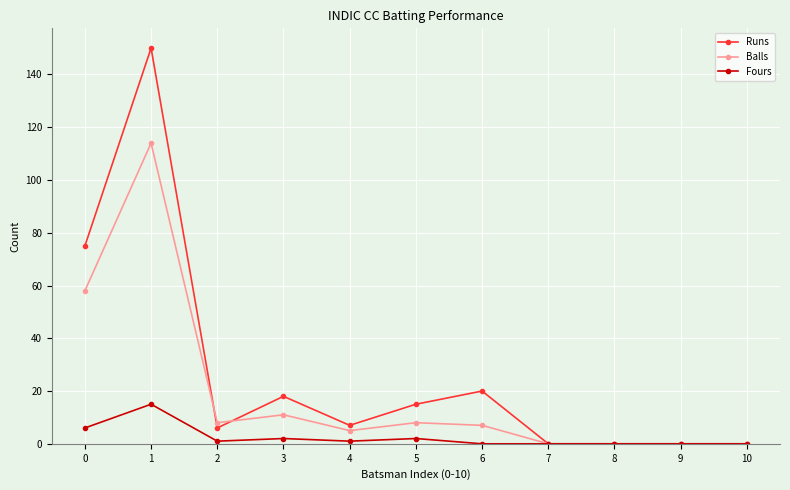

True or false: Balls has more than 0 points higher than both neighbors.

True